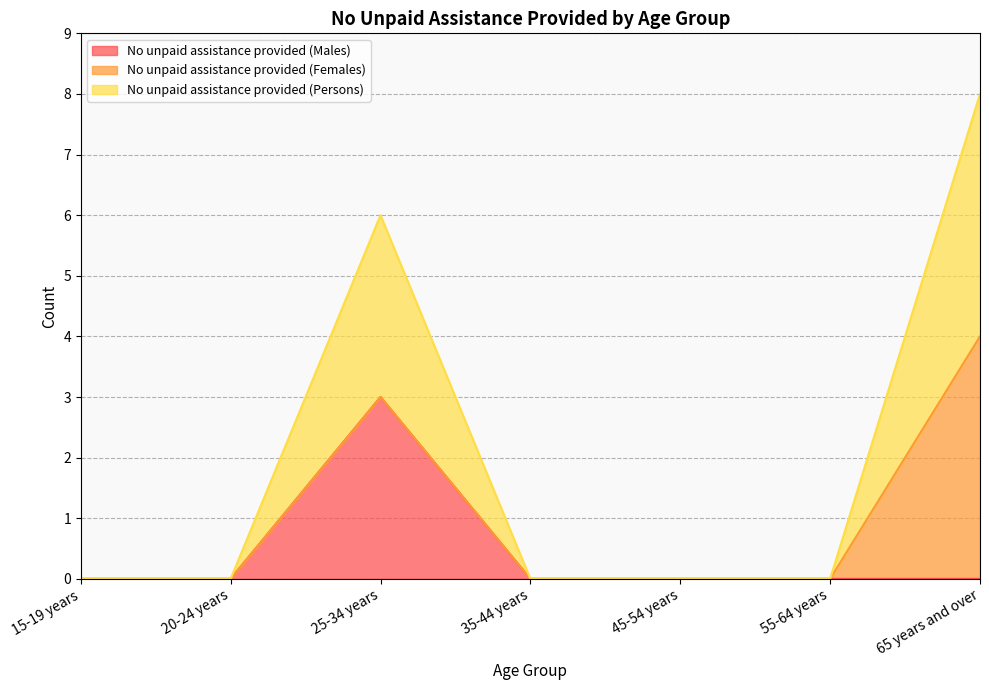

The value of No unpaid assistance provided (Persons) at 15-19 years is 0. True or false?

True